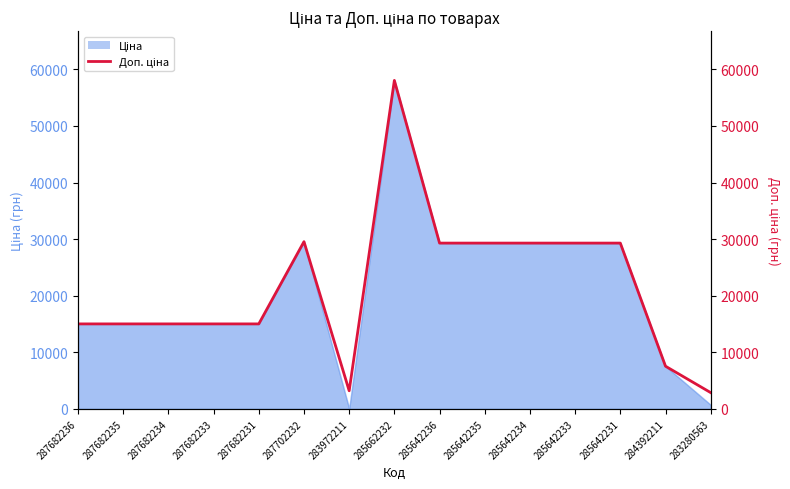

What is the label of the 4th point from the left?

287682233